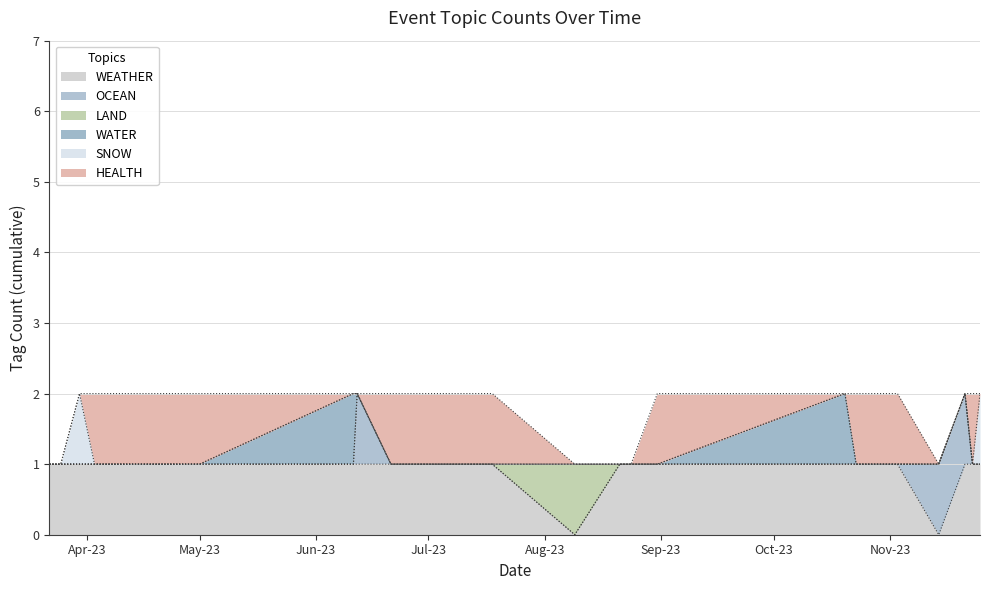

What is the spread (max minus min) of values at 2023-10-23?

1